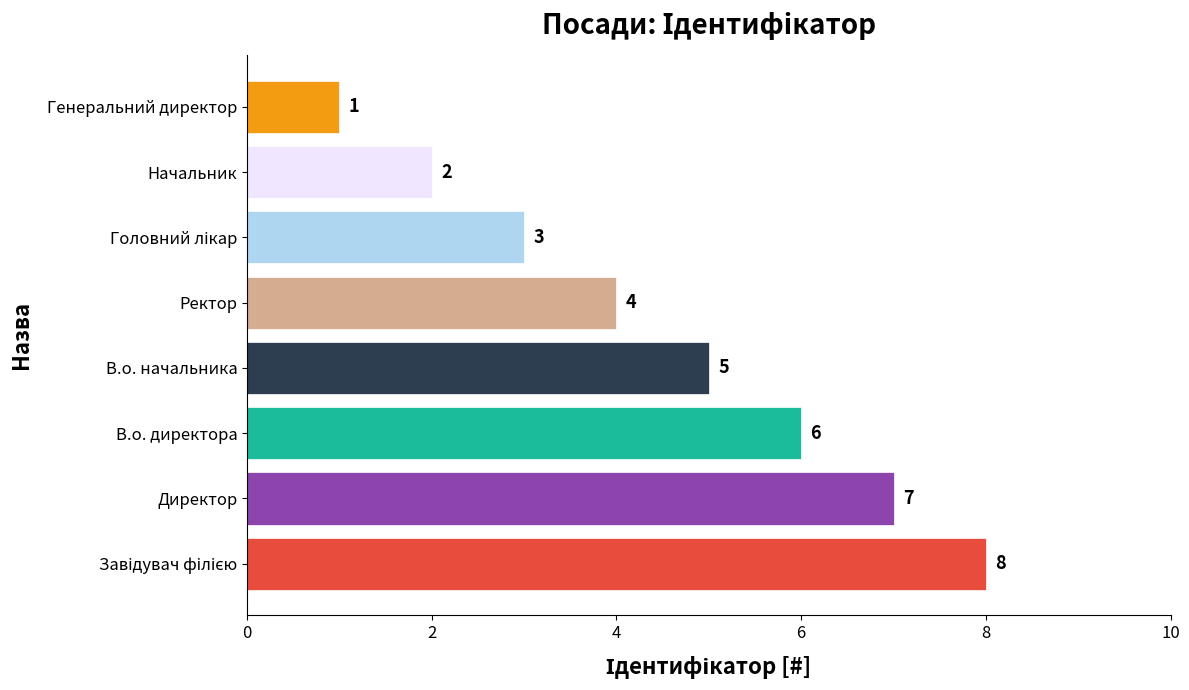

At which label is the value closest to 4?

Ректор